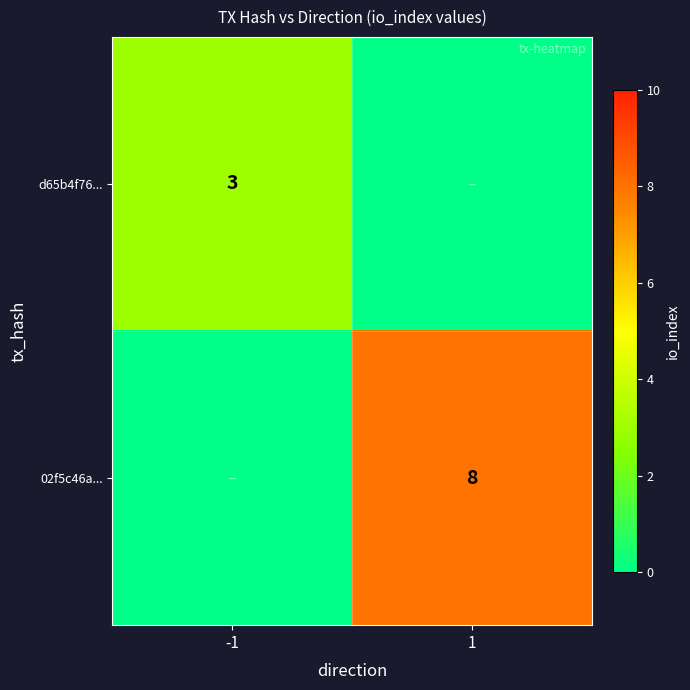

What is the difference between the highest and lowest values at -1?

3